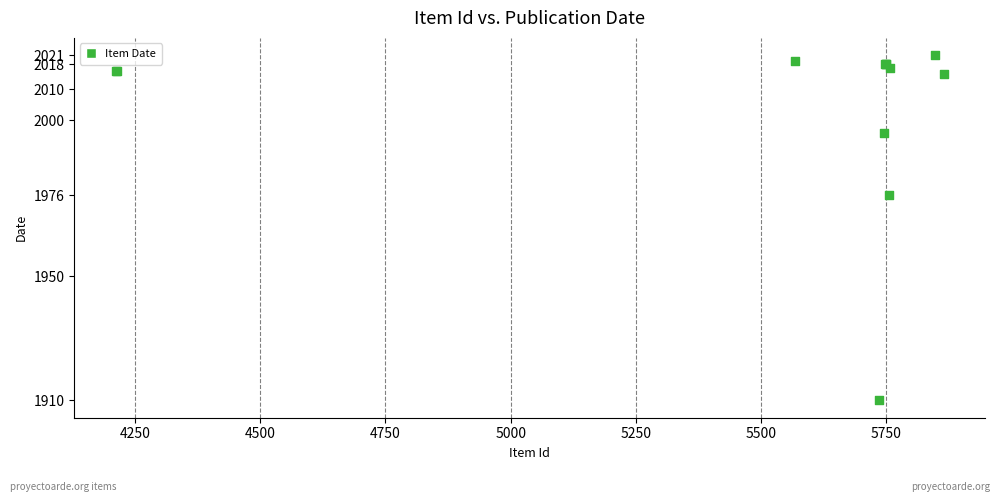

What Y value in the scatter plot is closest to 1965?

1976